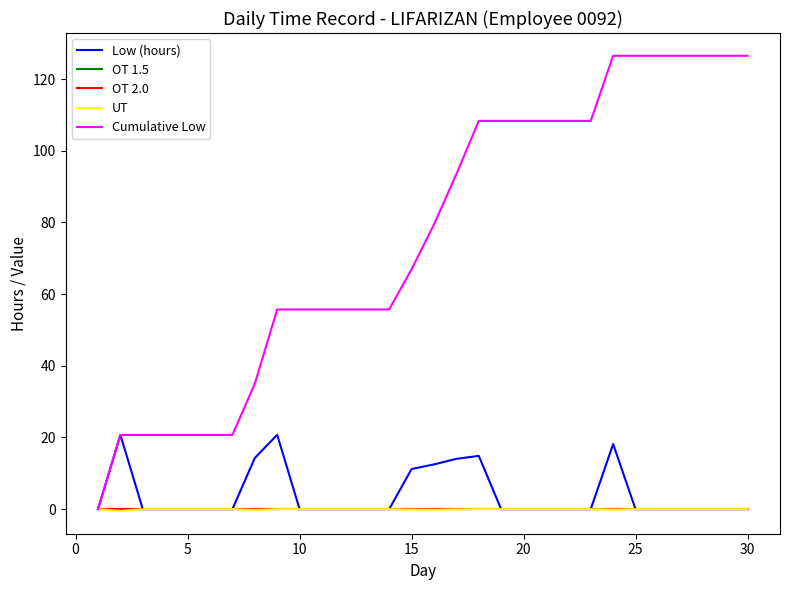

Does the chart display data point markers on the line(s)?

No